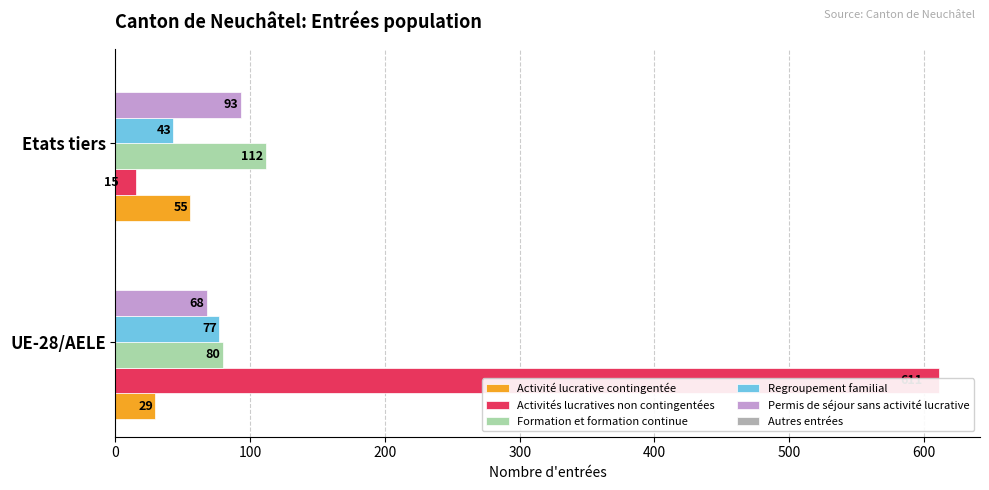

What is the value of the Activité lucrative contingentée bar at the 2nd from the left?

55.0